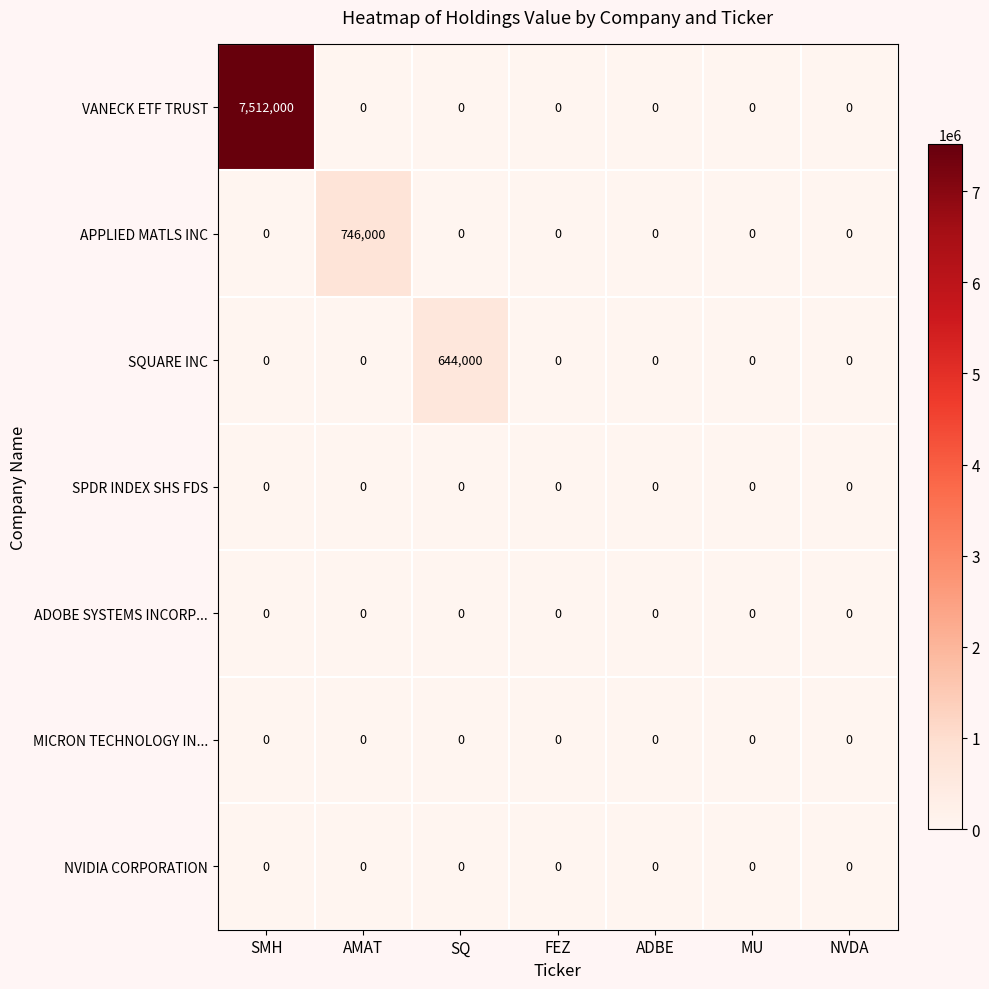

What is the difference between the highest and lowest values at SMH?

7512000